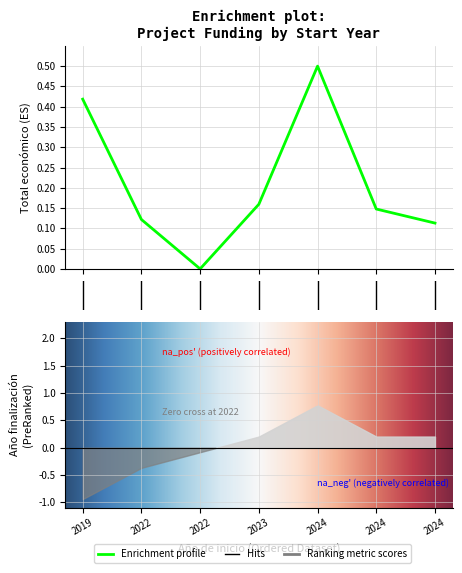

True or false: the data has more than 1 interior local peaks.

False